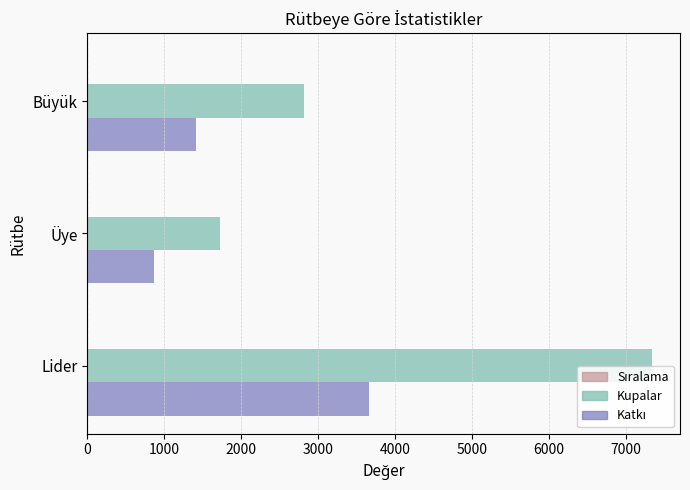

Which label corresponds to the largest value in the chart?

Lider